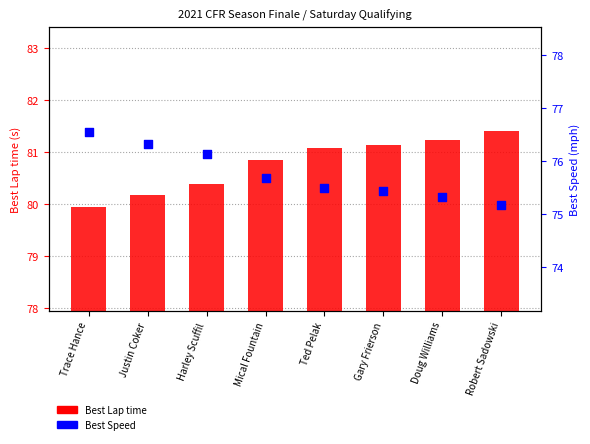

At how many categories does at least one series exceed 77?

8